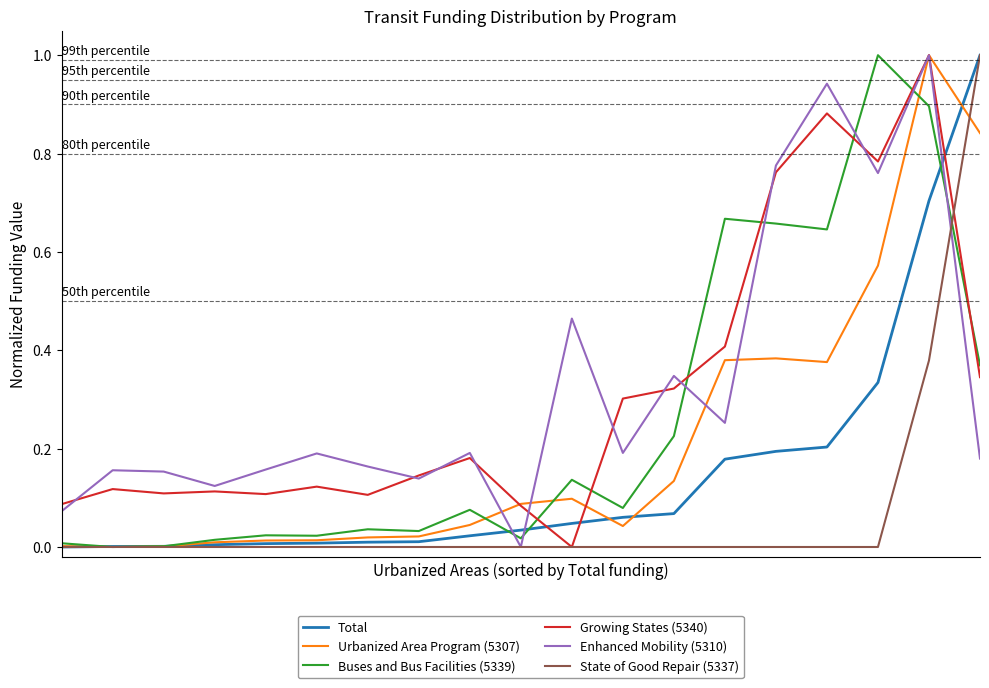

What is the greatest value displayed?

1.0